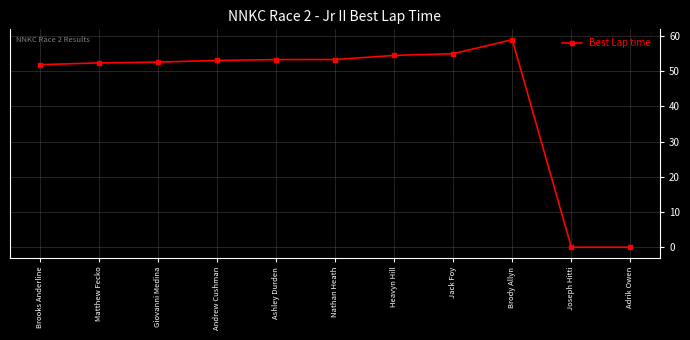

The value at Ashley Durden is 53.3. True or false?

True